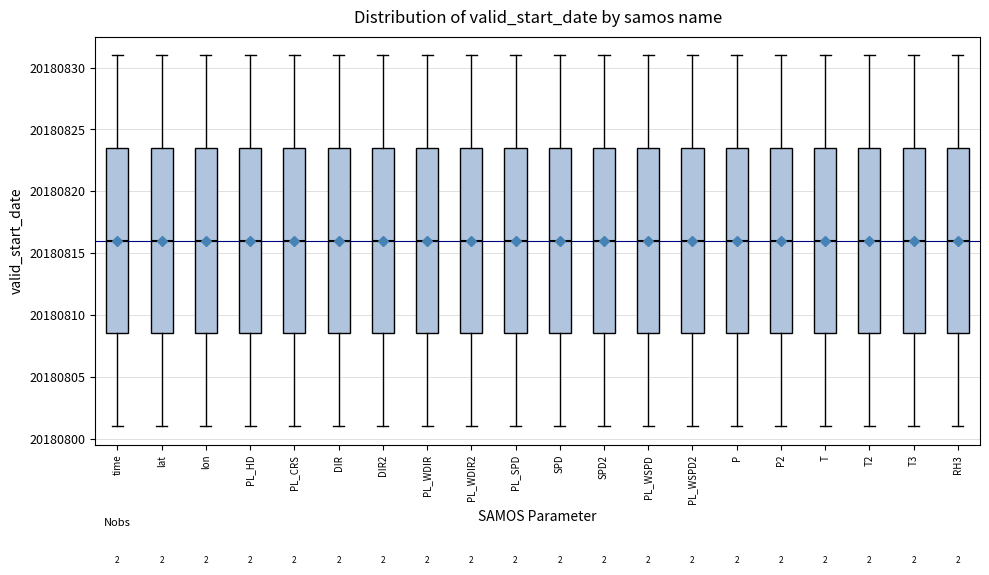

Reading left to right, read every box against the y-axis: the position of its median line, the range the box covers, and the ends of its whiskers. The values are not printed on the chart, so give them approximately, as read against the axis.

time: median 20180816.0, box 20180808.5 to 20180823.5, whiskers 20180801.0 to 20180831.0
lat: median 20180816.0, box 20180808.5 to 20180823.5, whiskers 20180801.0 to 20180831.0
lon: median 20180816.0, box 20180808.5 to 20180823.5, whiskers 20180801.0 to 20180831.0
PL_HD: median 20180816.0, box 20180808.5 to 20180823.5, whiskers 20180801.0 to 20180831.0
PL_CRS: median 20180816.0, box 20180808.5 to 20180823.5, whiskers 20180801.0 to 20180831.0
DIR: median 20180816.0, box 20180808.5 to 20180823.5, whiskers 20180801.0 to 20180831.0
DIR2: median 20180816.0, box 20180808.5 to 20180823.5, whiskers 20180801.0 to 20180831.0
PL_WDIR: median 20180816.0, box 20180808.5 to 20180823.5, whiskers 20180801.0 to 20180831.0
PL_WDIR2: median 20180816.0, box 20180808.5 to 20180823.5, whiskers 20180801.0 to 20180831.0
PL_SPD: median 20180816.0, box 20180808.5 to 20180823.5, whiskers 20180801.0 to 20180831.0
SPD: median 20180816.0, box 20180808.5 to 20180823.5, whiskers 20180801.0 to 20180831.0
SPD2: median 20180816.0, box 20180808.5 to 20180823.5, whiskers 20180801.0 to 20180831.0
PL_WSPD: median 20180816.0, box 20180808.5 to 20180823.5, whiskers 20180801.0 to 20180831.0
PL_WSPD2: median 20180816.0, box 20180808.5 to 20180823.5, whiskers 20180801.0 to 20180831.0
P: median 20180816.0, box 20180808.5 to 20180823.5, whiskers 20180801.0 to 20180831.0
P2: median 20180816.0, box 20180808.5 to 20180823.5, whiskers 20180801.0 to 20180831.0
T: median 20180816.0, box 20180808.5 to 20180823.5, whiskers 20180801.0 to 20180831.0
T2: median 20180816.0, box 20180808.5 to 20180823.5, whiskers 20180801.0 to 20180831.0
T3: median 20180816.0, box 20180808.5 to 20180823.5, whiskers 20180801.0 to 20180831.0
RH3: median 20180816.0, box 20180808.5 to 20180823.5, whiskers 20180801.0 to 20180831.0